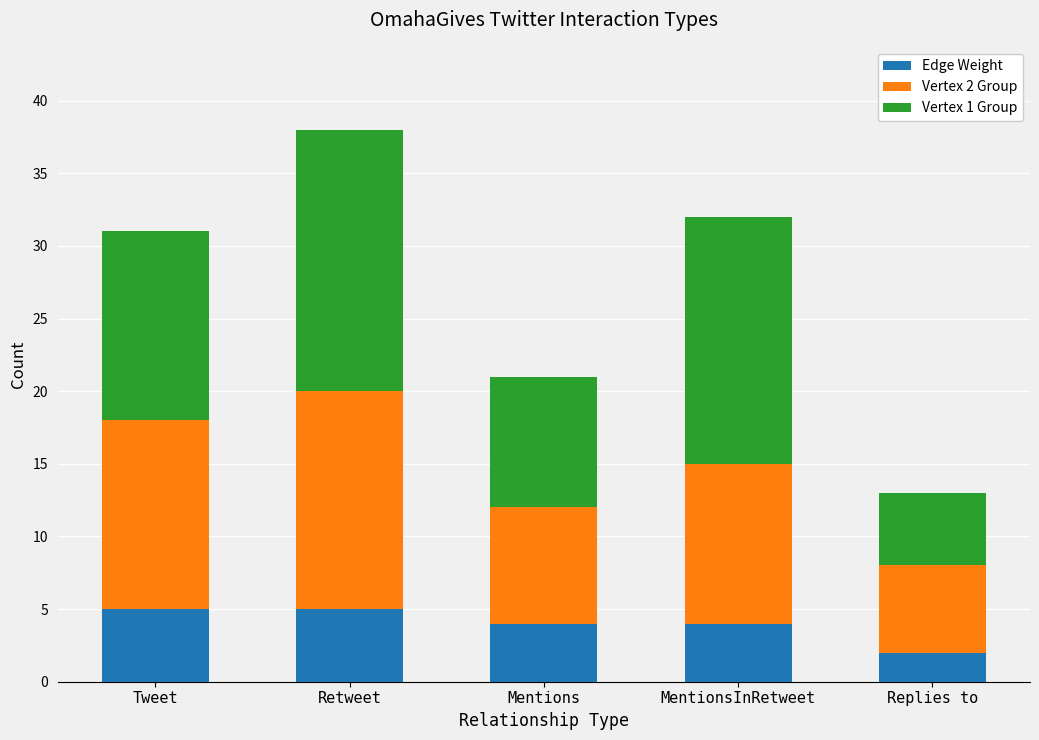

Does the chart contain stacked bars?

Yes